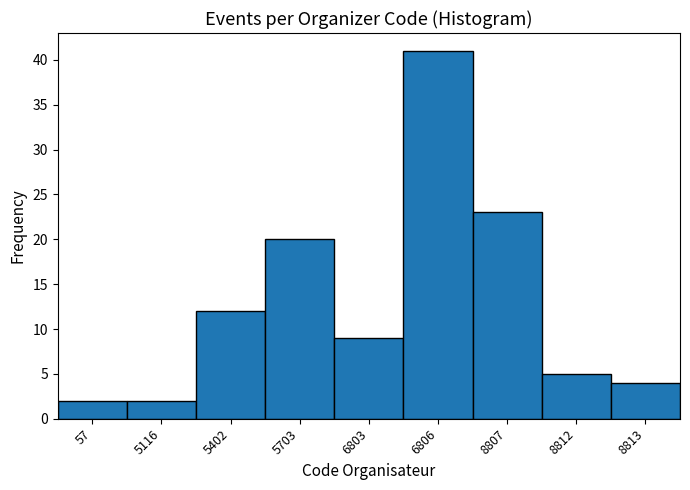

Reading left to right, list all the values displayed in this chart.

2	2	12	20	9	41	23	5	4